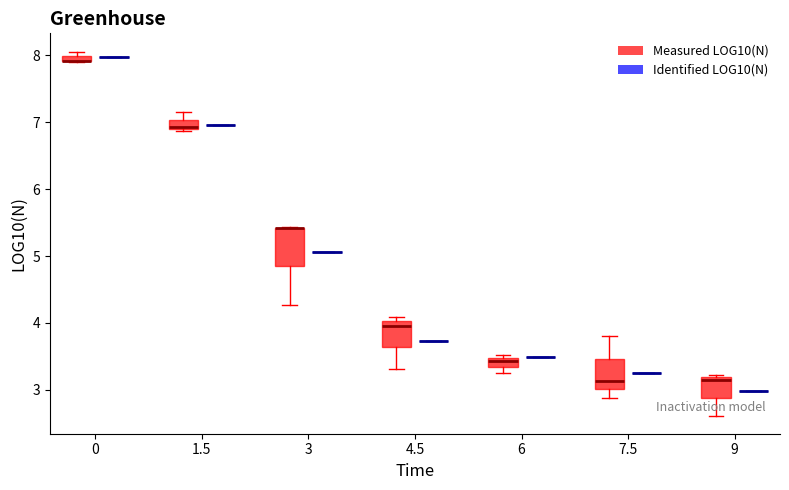

Which box is the tallest, from its lower edge to its upper edge?

3 (Measured LOG10(N))